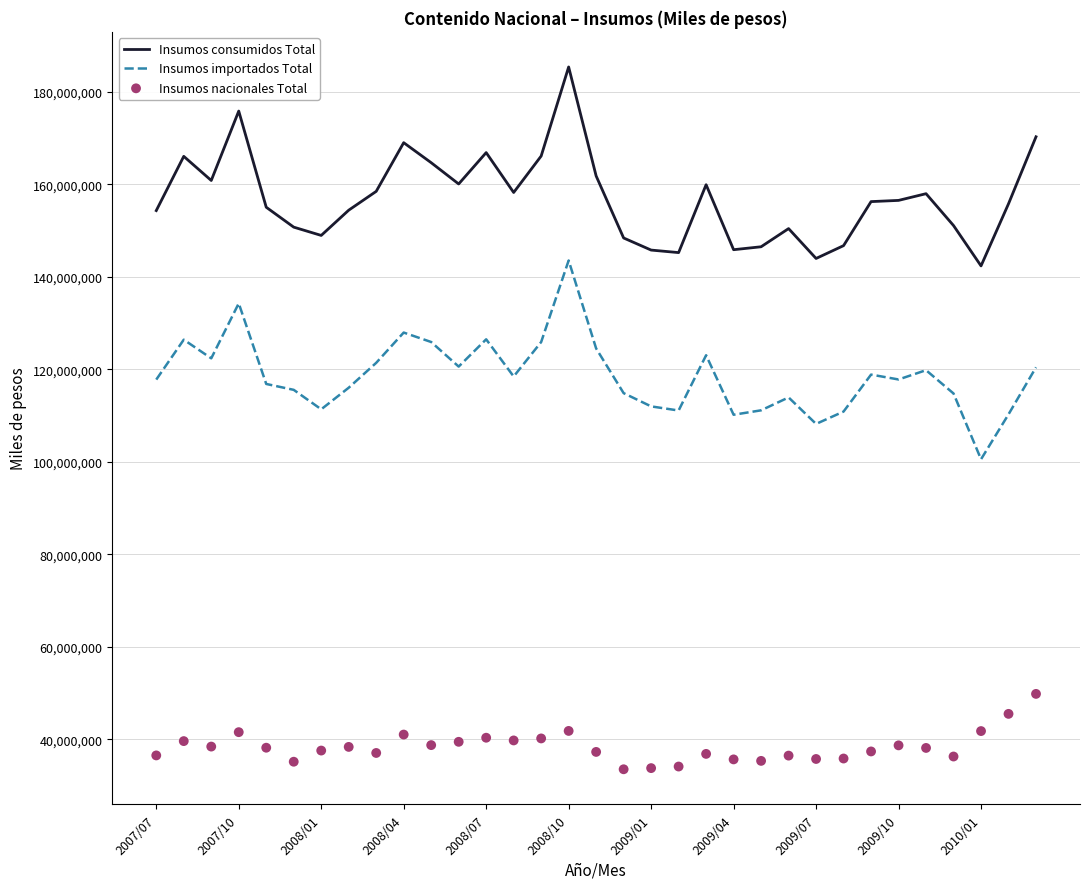

At how many categories does at least one series exceed 132570138?

33